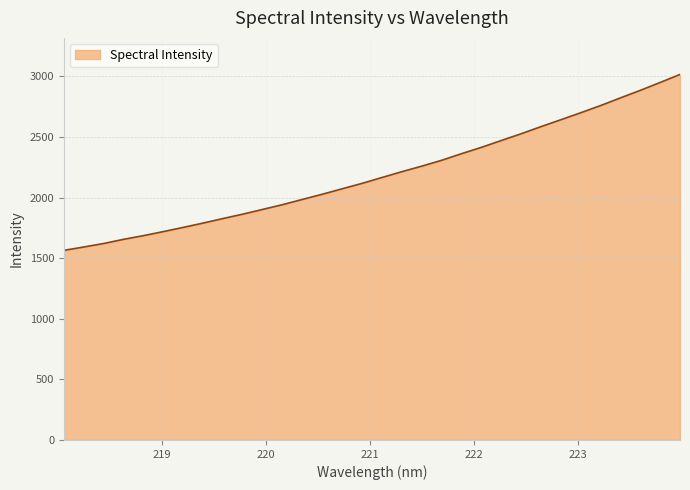

What is the smallest value displayed?

1564.3